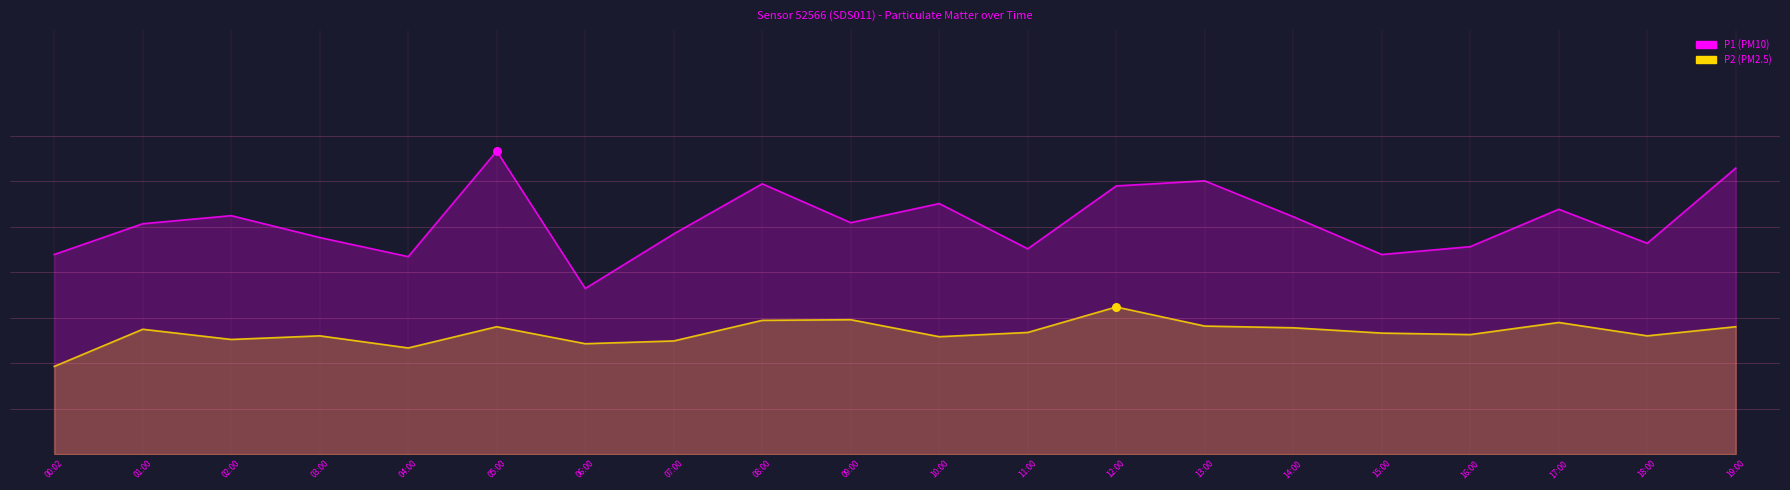

What are all the series names shown in the legend?

P1, P2